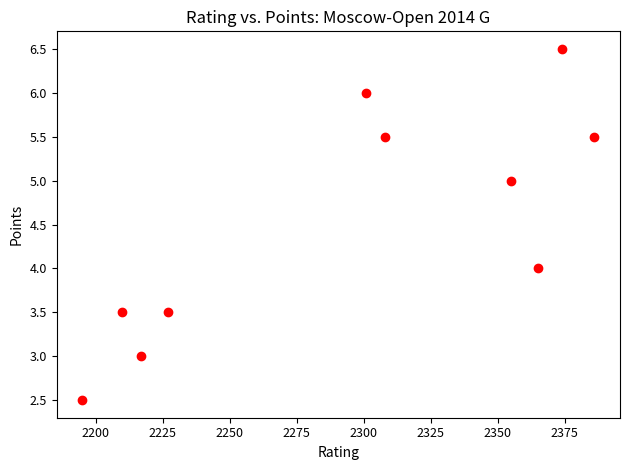

What is the average X value?

2293.8